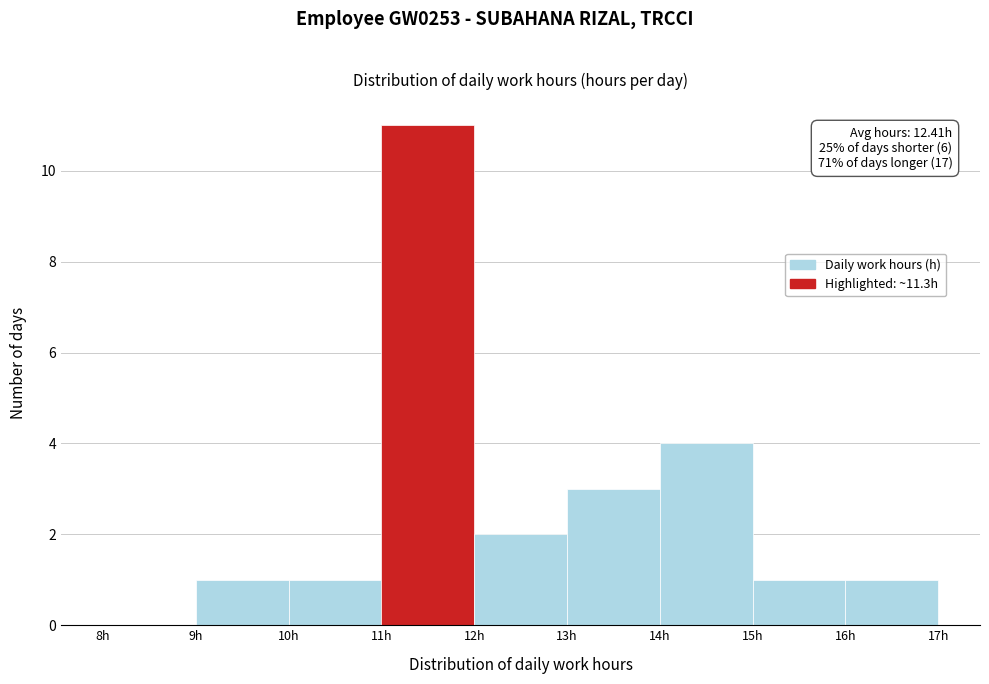

Which range on the x-axis has the tallest bar?

11 to 12